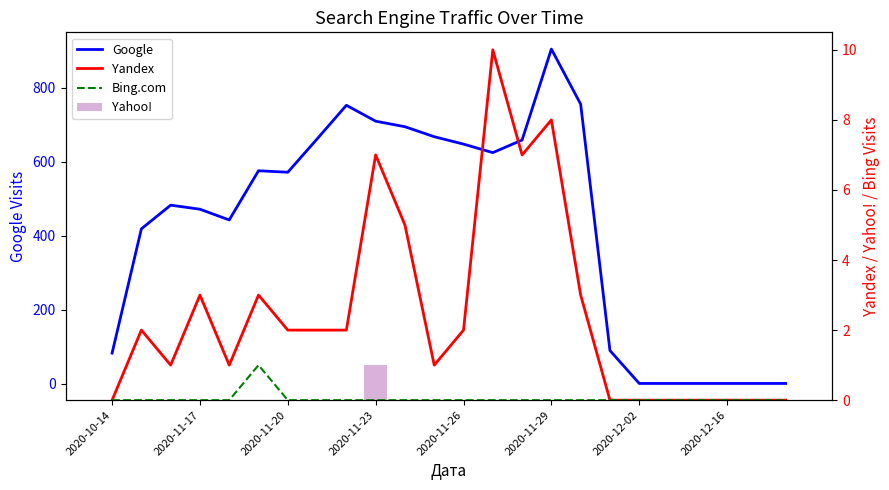

Rank the series by their maximum value, from lowest to highest.

Bing.com, Yahoo!, Yandex, Google